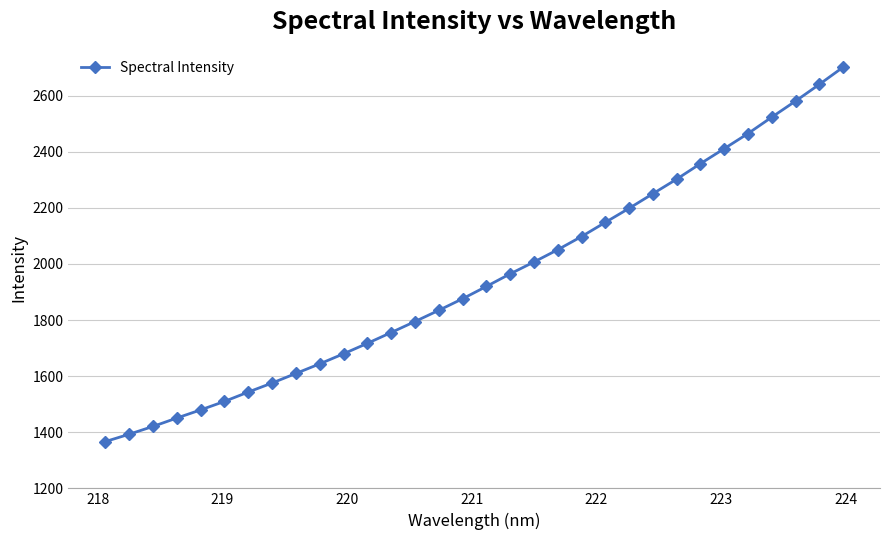

Does the chart have visible grid lines?

Yes